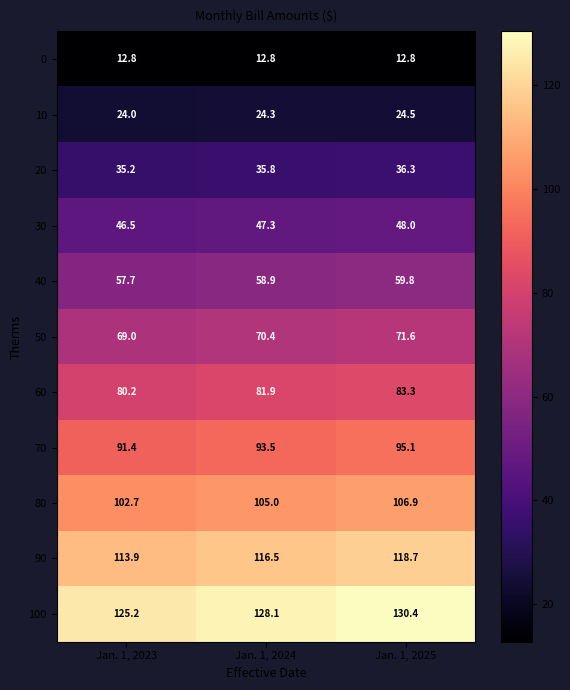

Which series changed the most between Jan. 1, 2024 and Jan. 1, 2025?

100